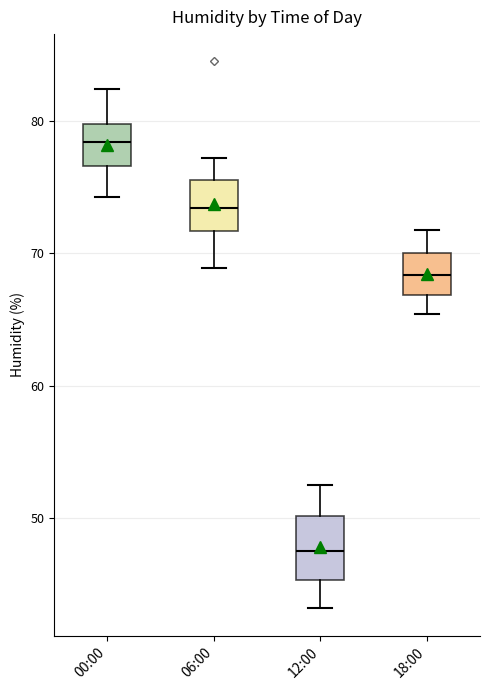

Reading left to right, read every box against the y-axis: the position of its median line, the range the box covers, and the ends of its whiskers. The values are not printed on the chart, so give them approximately, as read against the axis.

00:00: median 78, box 77 to 80, whiskers 74 to 82
06:00: median 73, box 72 to 76, whiskers 69 to 77
12:00: median 48, box 45 to 50, whiskers 43 to 53
18:00: median 68, box 67 to 70, whiskers 65 to 72